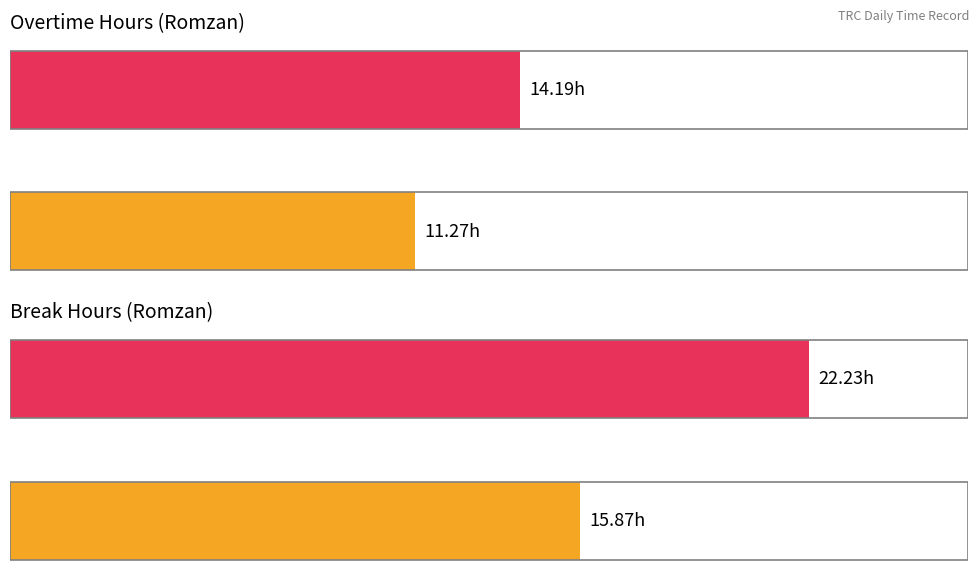

What value does the Break Total series have at Average break?

15.9